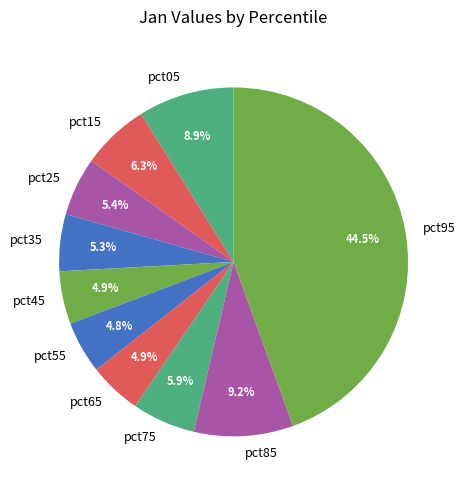

Does pct55 account for over 50% of the chart?

No